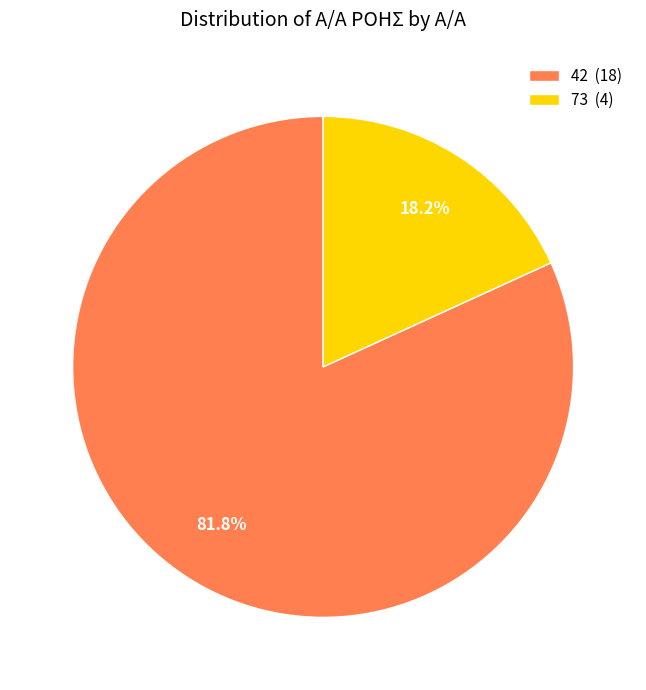

How many slices are in this pie chart?

2